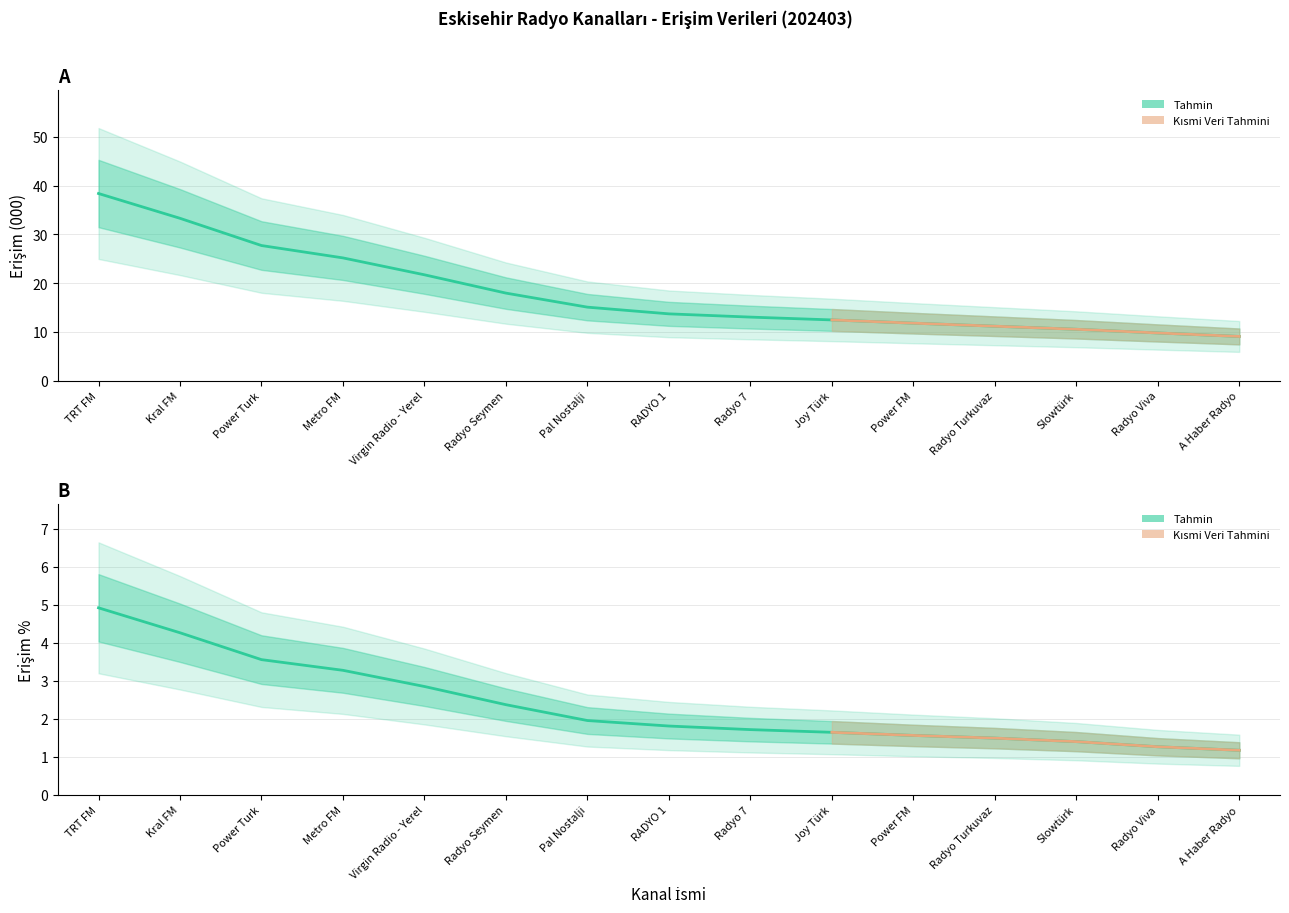

Rank the series at Kral FM from highest to lowest value.

Erişim (000) - Ortalama, Erişim % - Ortalama